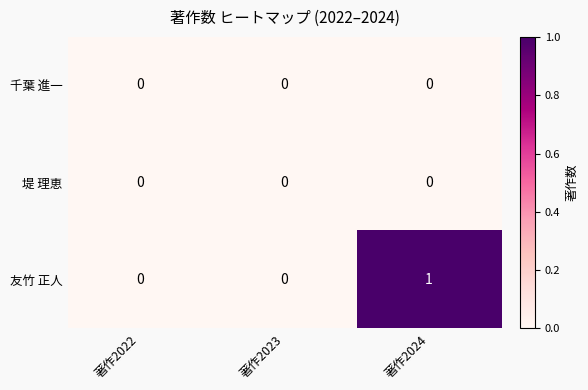

The value of 堤 理恵 at 著作2023 is 0. True or false?

True